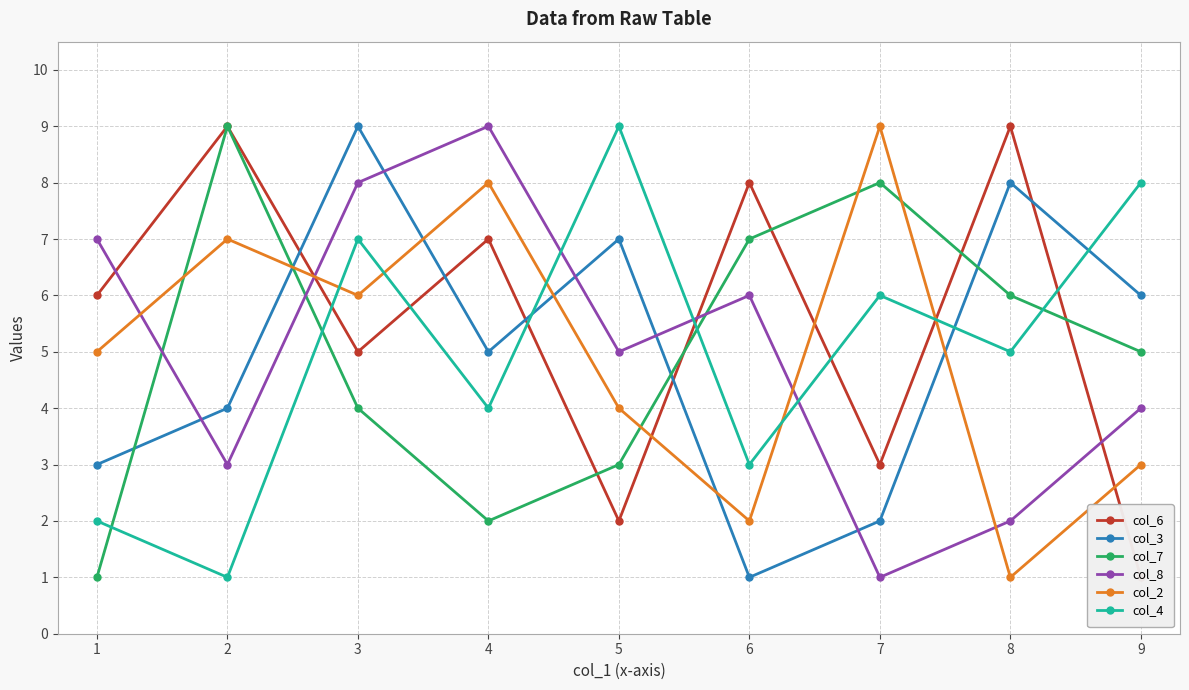

Where is col_3 nearest to the value 5?

4